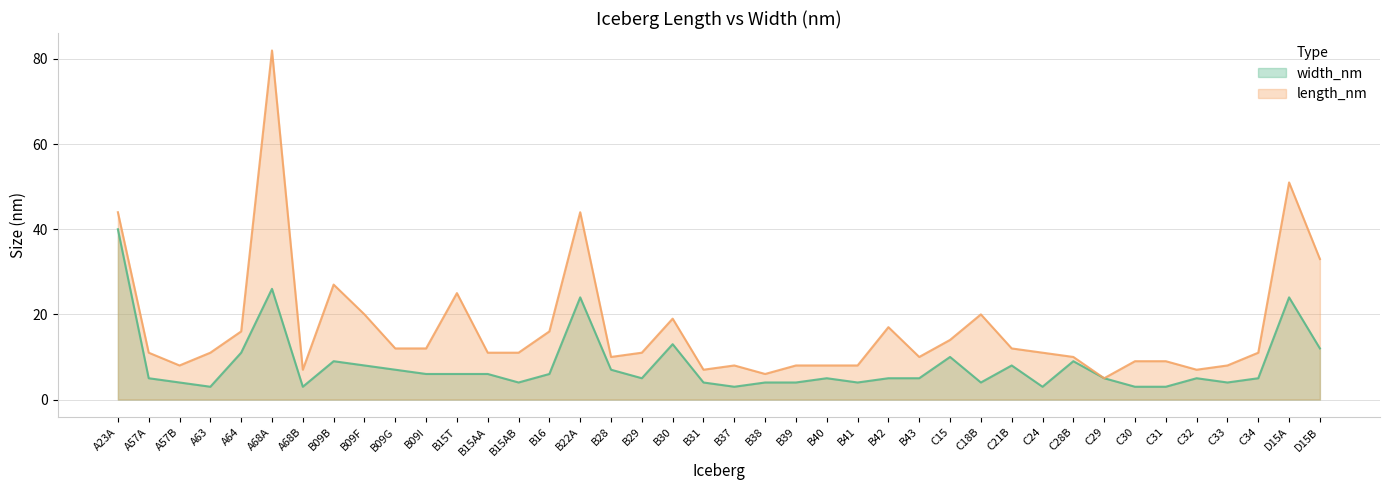

What is the change in value from B29 to C31?

-2